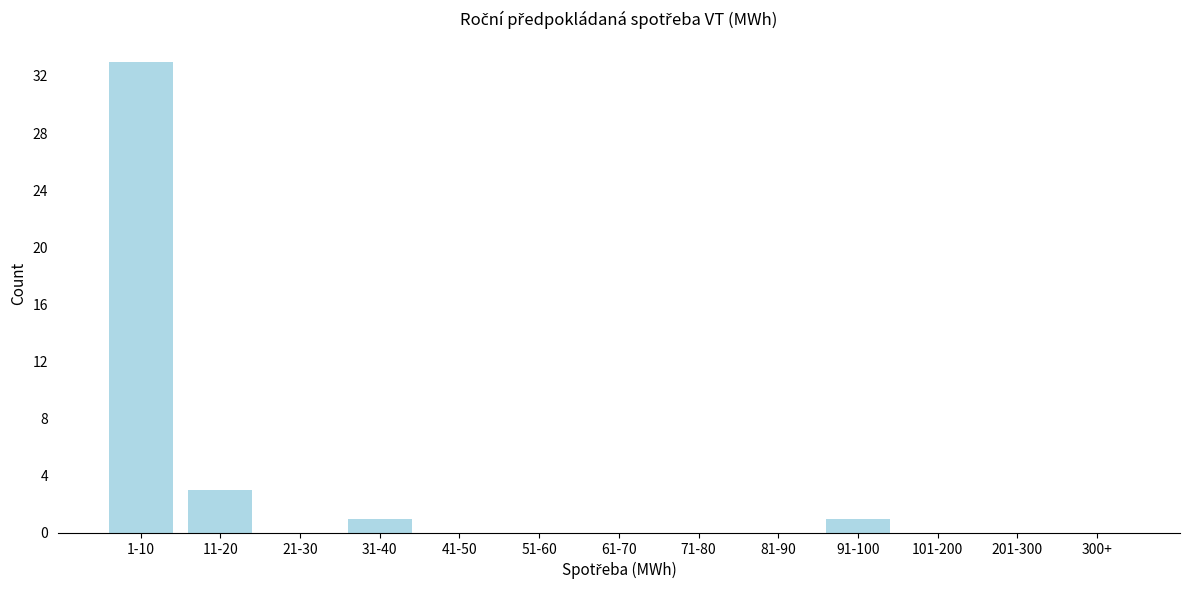

Reading left to right, what are all the values shown in this chart?

1-10=33	11-20=3	21-30=0	31-40=1	41-50=0	51-60=0	61-70=0	71-80=0	81-90=0	91-100=1	101-200=0	201-300=0	300+=0